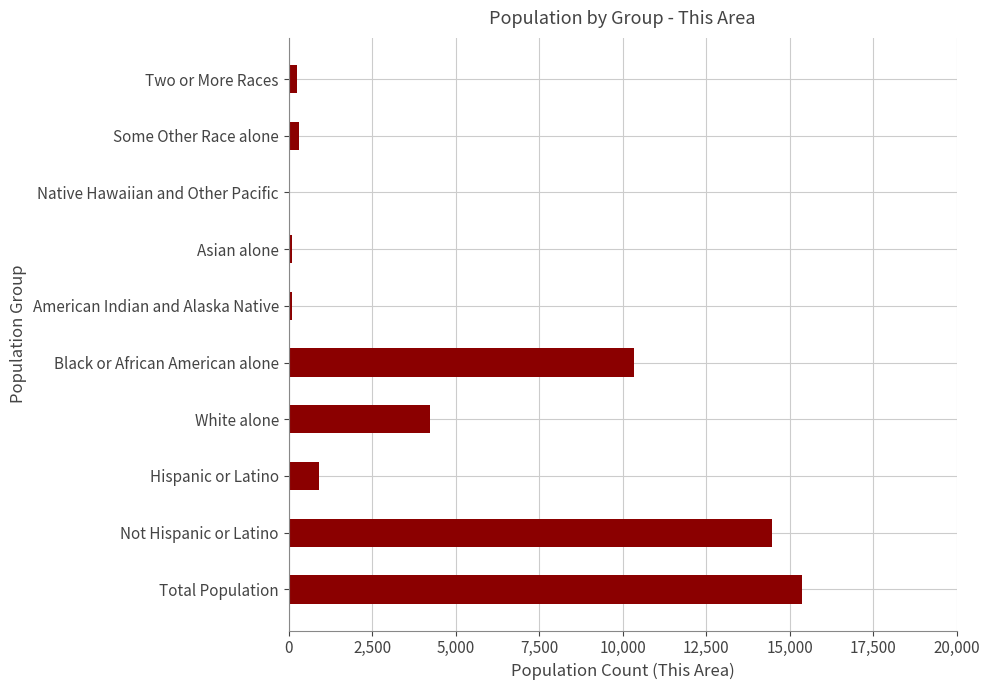

What is the sum of the values at White alone and Not Hispanic or Latino?

18703